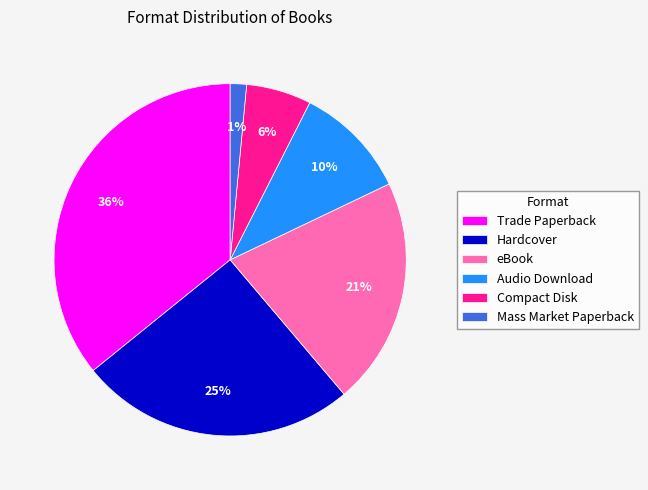

Rank the categories by value from lowest to highest.

Mass Market Paperback, Compact Disk, Audio Download, eBook, Hardcover, Trade Paperback